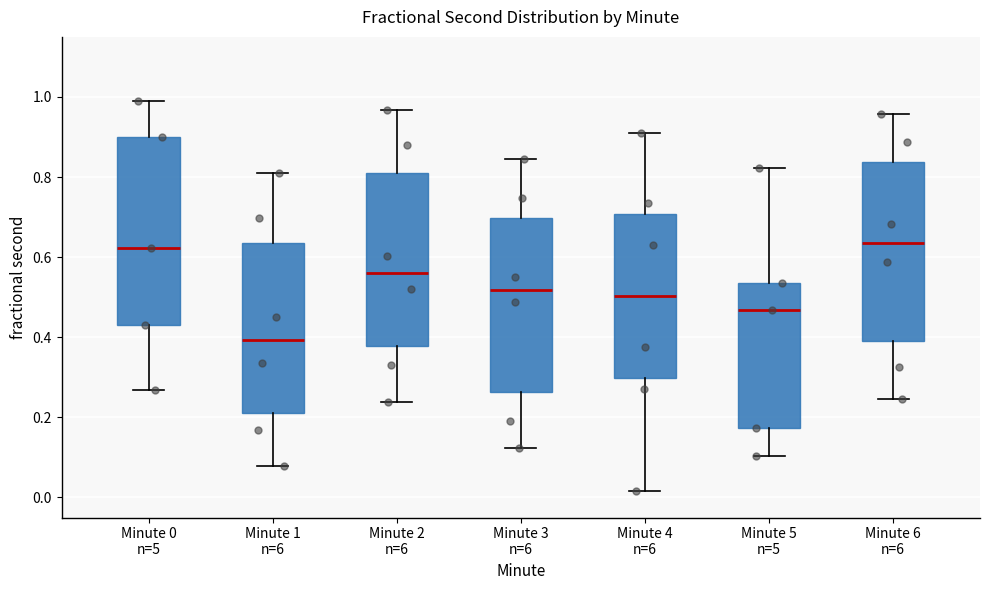

Where is the lower edge of the box for Minute 4 n=6 on the y-axis? The values are not printed on the chart, so give them approximately, as read against the axis.

0.30